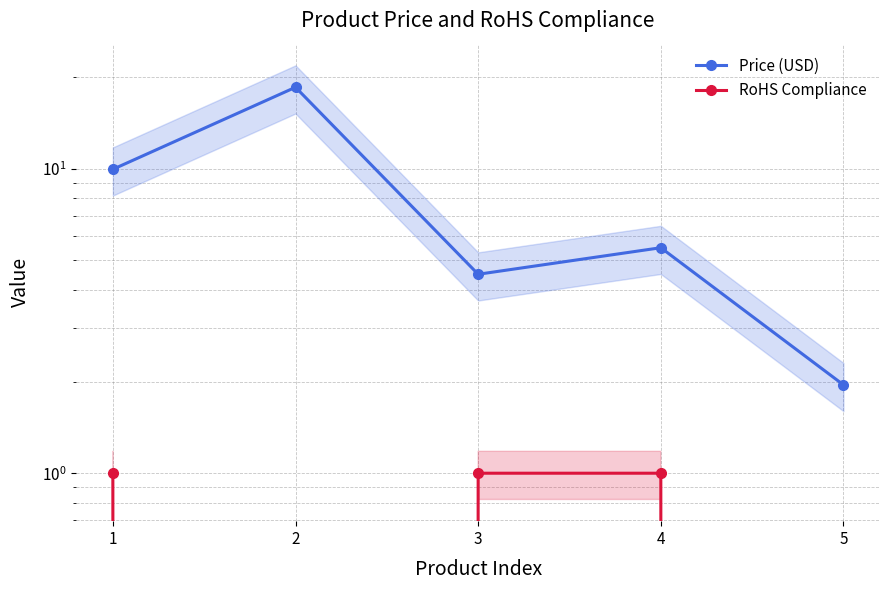

Where does the Price (USD) series first go above 5?

1